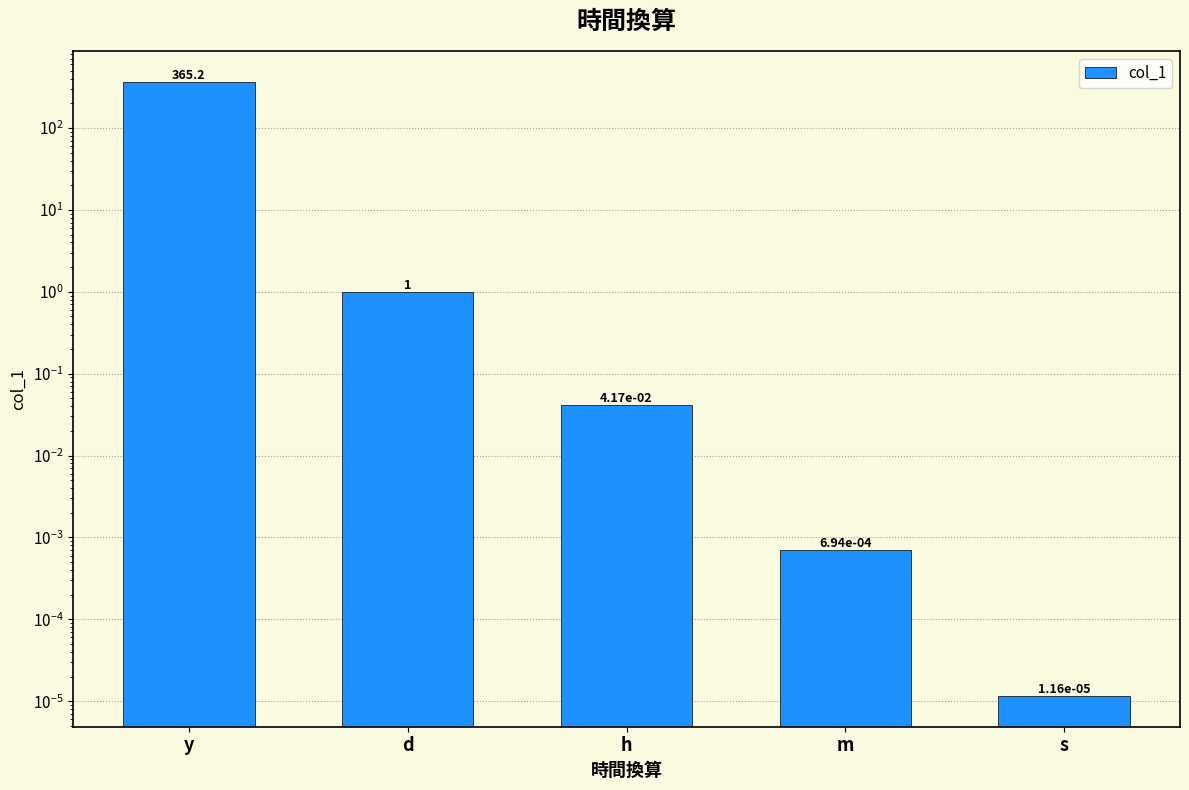

Is it true that the value at s is 0.0?

True